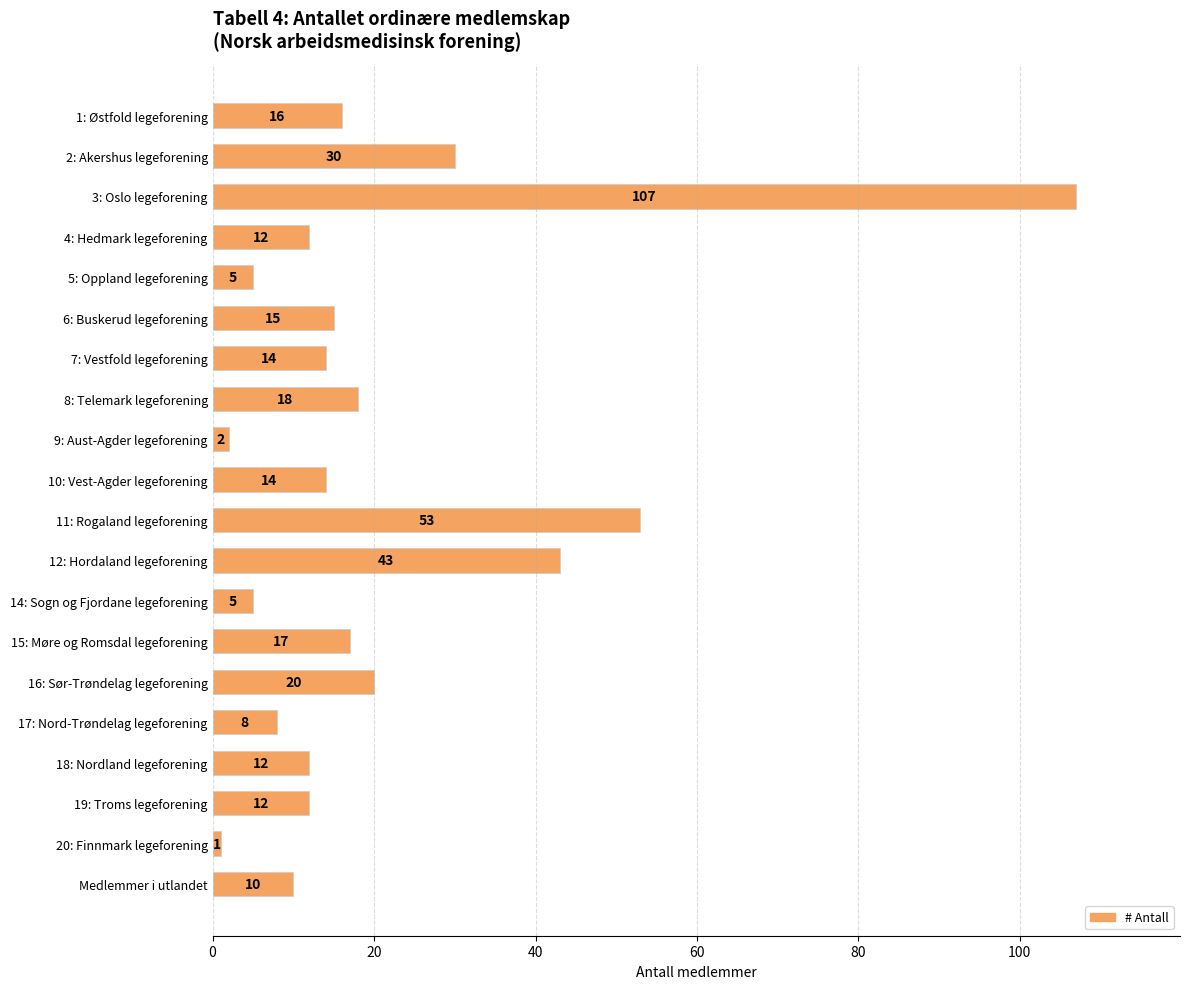

Which has a higher value, 17: Nord-Trøndelag legeforening or 15: Møre og Romsdal legeforening?

15: Møre og Romsdal legeforening